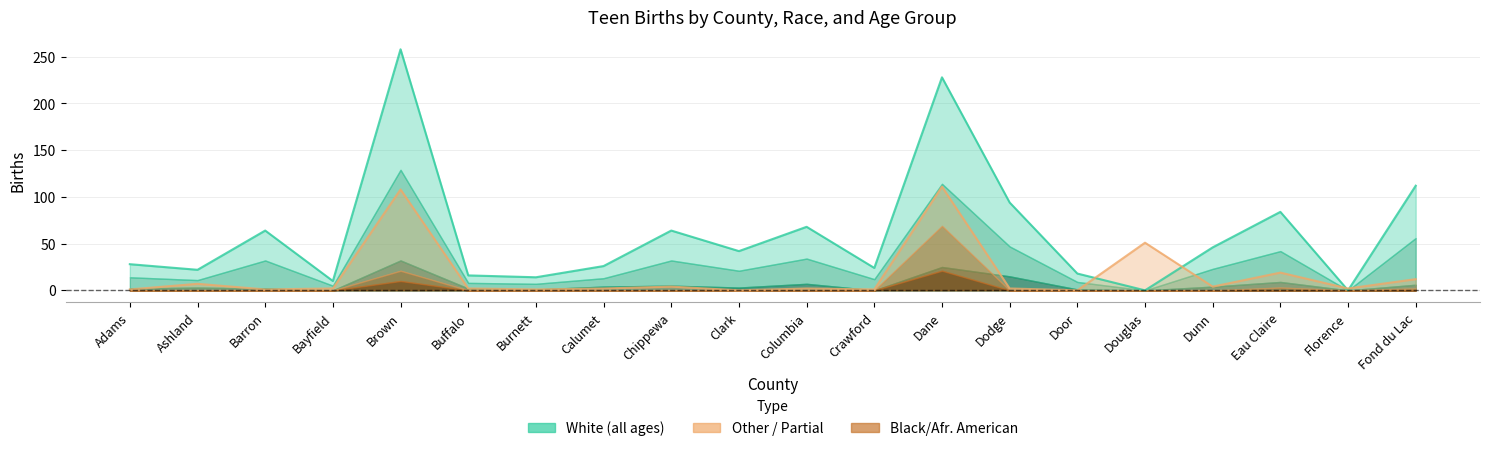

Which series ends up on top after the final intersection of White 18-19 and Other <20?

White 18-19